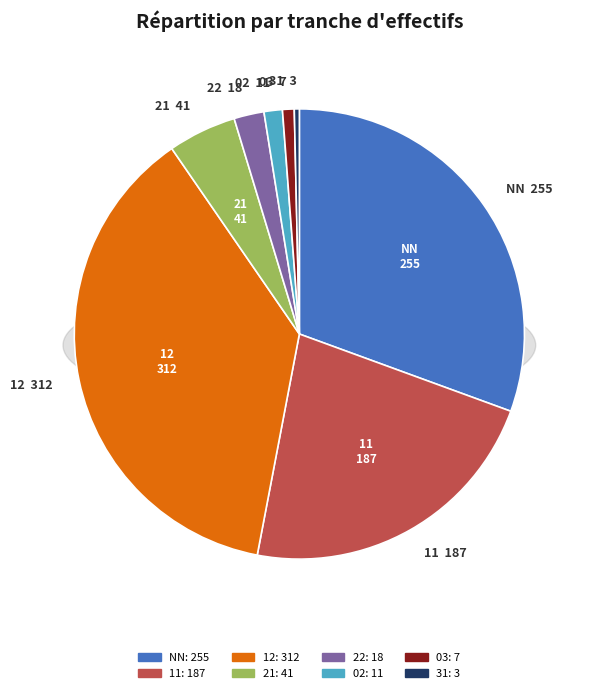

Which category has the biggest portion of the pie?

12